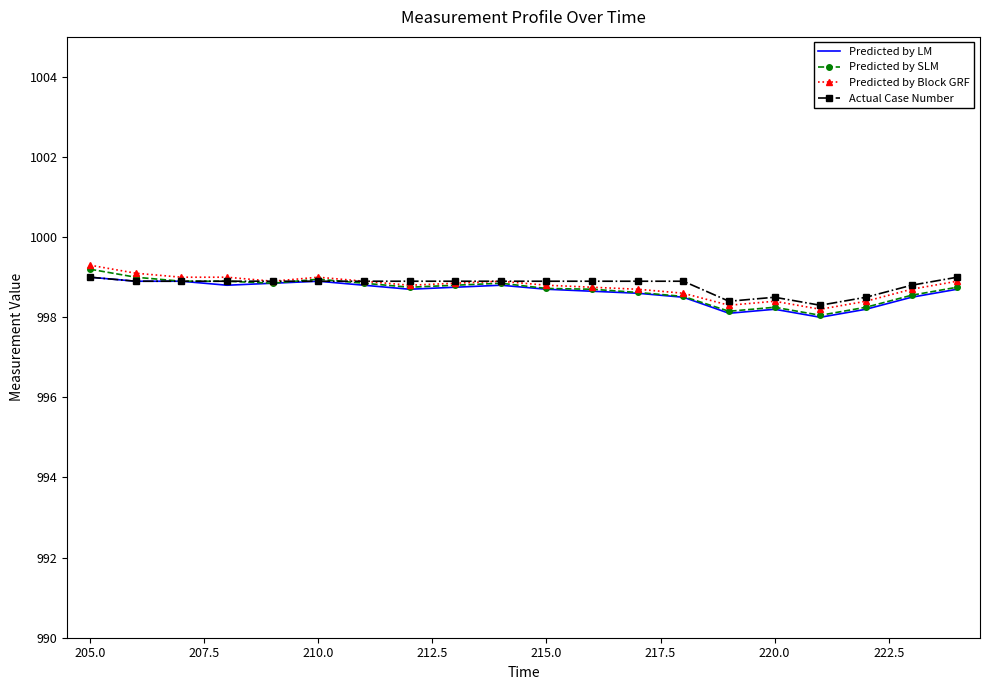

At how many categories does at least one series exceed 998?

20